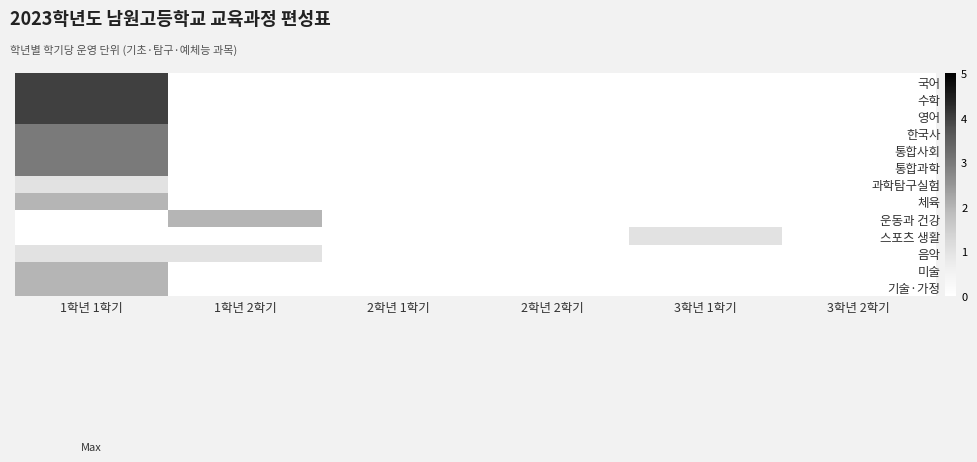

Reading left to right, list all the values displayed in this chart.

국어: 1학년 1학기=4	1학년 2학기=0	2학년 1학기=0	2학년 2학기=0	3학년 1학기=0	3학년 2학기=0
수학: 1학년 1학기=4	1학년 2학기=0	2학년 1학기=0	2학년 2학기=0	3학년 1학기=0	3학년 2학기=0
영어: 1학년 1학기=4	1학년 2학기=0	2학년 1학기=0	2학년 2학기=0	3학년 1학기=0	3학년 2학기=0
한국사: 1학년 1학기=3	1학년 2학기=0	2학년 1학기=0	2학년 2학기=0	3학년 1학기=0	3학년 2학기=0
통합사회: 1학년 1학기=3	1학년 2학기=0	2학년 1학기=0	2학년 2학기=0	3학년 1학기=0	3학년 2학기=0
통합과학: 1학년 1학기=3	1학년 2학기=0	2학년 1학기=0	2학년 2학기=0	3학년 1학기=0	3학년 2학기=0
과학탐구실험: 1학년 1학기=1	1학년 2학기=0	2학년 1학기=0	2학년 2학기=0	3학년 1학기=0	3학년 2학기=0
체육: 1학년 1학기=2	1학년 2학기=0	2학년 1학기=0	2학년 2학기=0	3학년 1학기=0	3학년 2학기=0
운동과 건강: 1학년 1학기=0	1학년 2학기=2	2학년 1학기=0	2학년 2학기=0	3학년 1학기=0	3학년 2학기=0
스포츠 생활: 1학년 1학기=0	1학년 2학기=0	2학년 1학기=0	2학년 2학기=0	3학년 1학기=1	3학년 2학기=0
음악: 1학년 1학기=1	1학년 2학기=1	2학년 1학기=0	2학년 2학기=0	3학년 1학기=0	3학년 2학기=0
미술: 1학년 1학기=2	1학년 2학기=0	2학년 1학기=0	2학년 2학기=0	3학년 1학기=0	3학년 2학기=0
기술·가정: 1학년 1학기=2	1학년 2학기=0	2학년 1학기=0	2학년 2학기=0	3학년 1학기=0	3학년 2학기=0